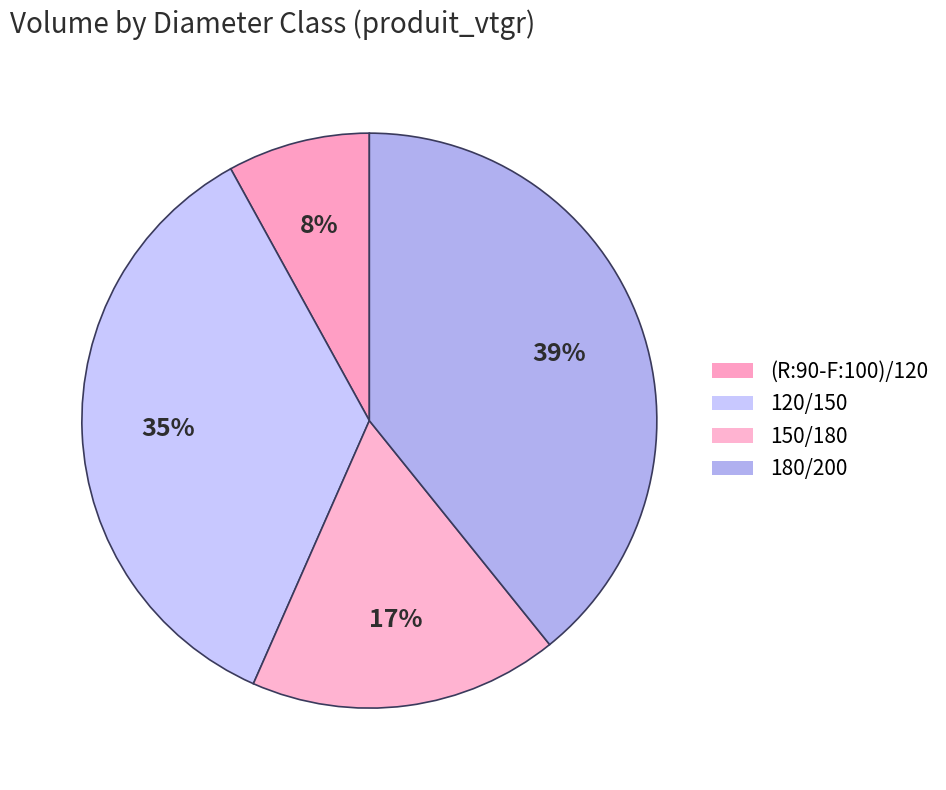

Which slice is the largest?

180/200